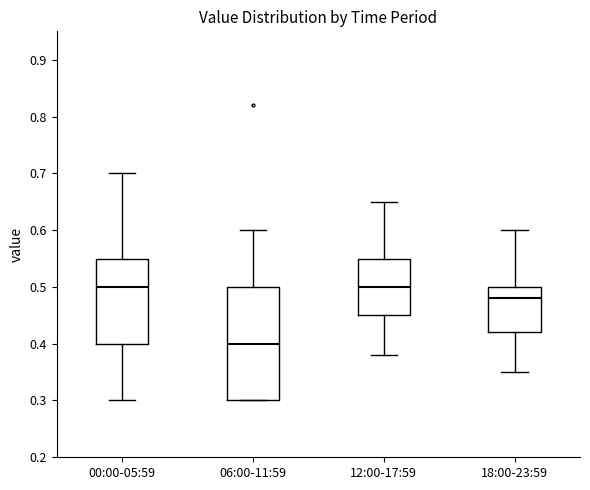

Reading left to right, transcribe this box plot: for each box, give where its median line is, the range the box spans, and where its two whiskers end, as read against the y-axis. The values are not printed on the chart, so give them approximately, as read against the axis.

00:00-05:59: median 0.50, box 0.40 to 0.55, whiskers 0.30 to 0.70
06:00-11:59: median 0.40, box 0.30 to 0.50, whiskers 0.30 to 0.60
12:00-17:59: median 0.50, box 0.45 to 0.55, whiskers 0.38 to 0.65
18:00-23:59: median 0.48, box 0.42 to 0.50, whiskers 0.35 to 0.60